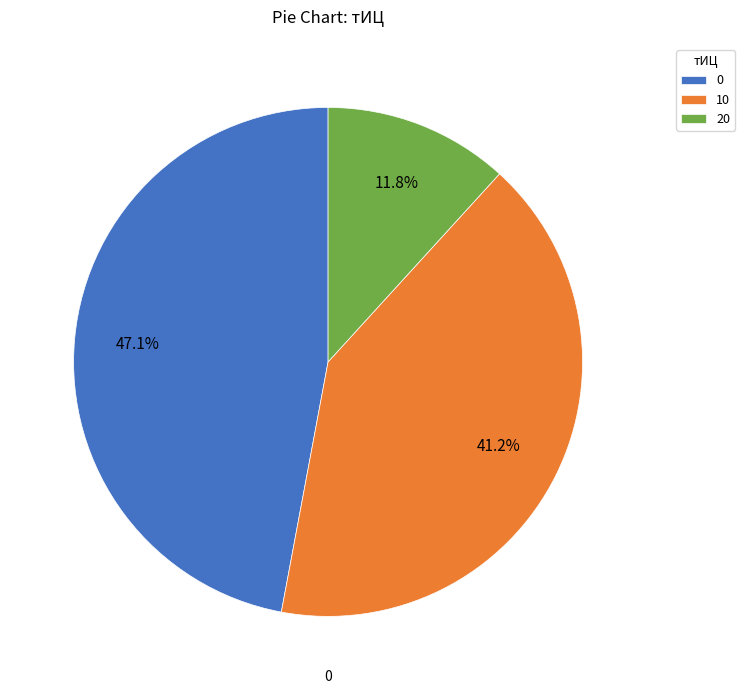

Count the number of slices in the pie.

3